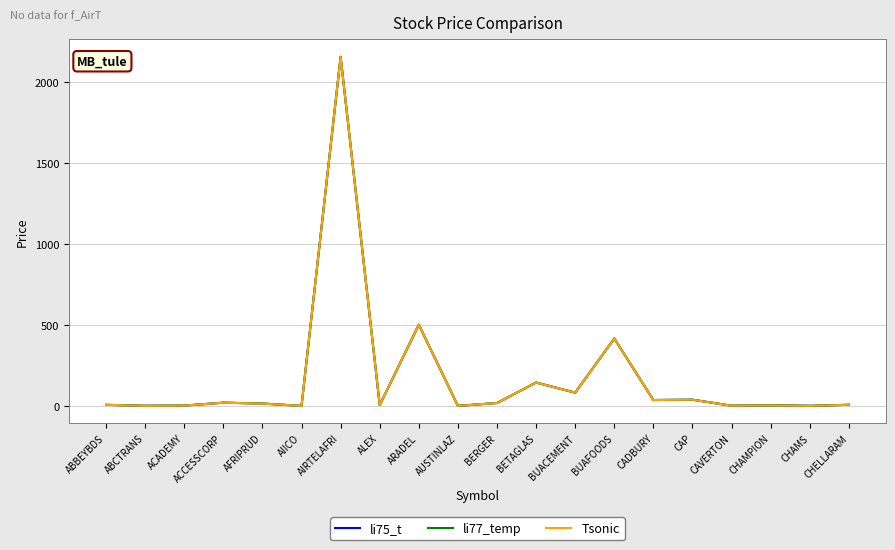

Rank the series by their average value, from highest to lowest.

li77_temp, li75_t, Tsonic